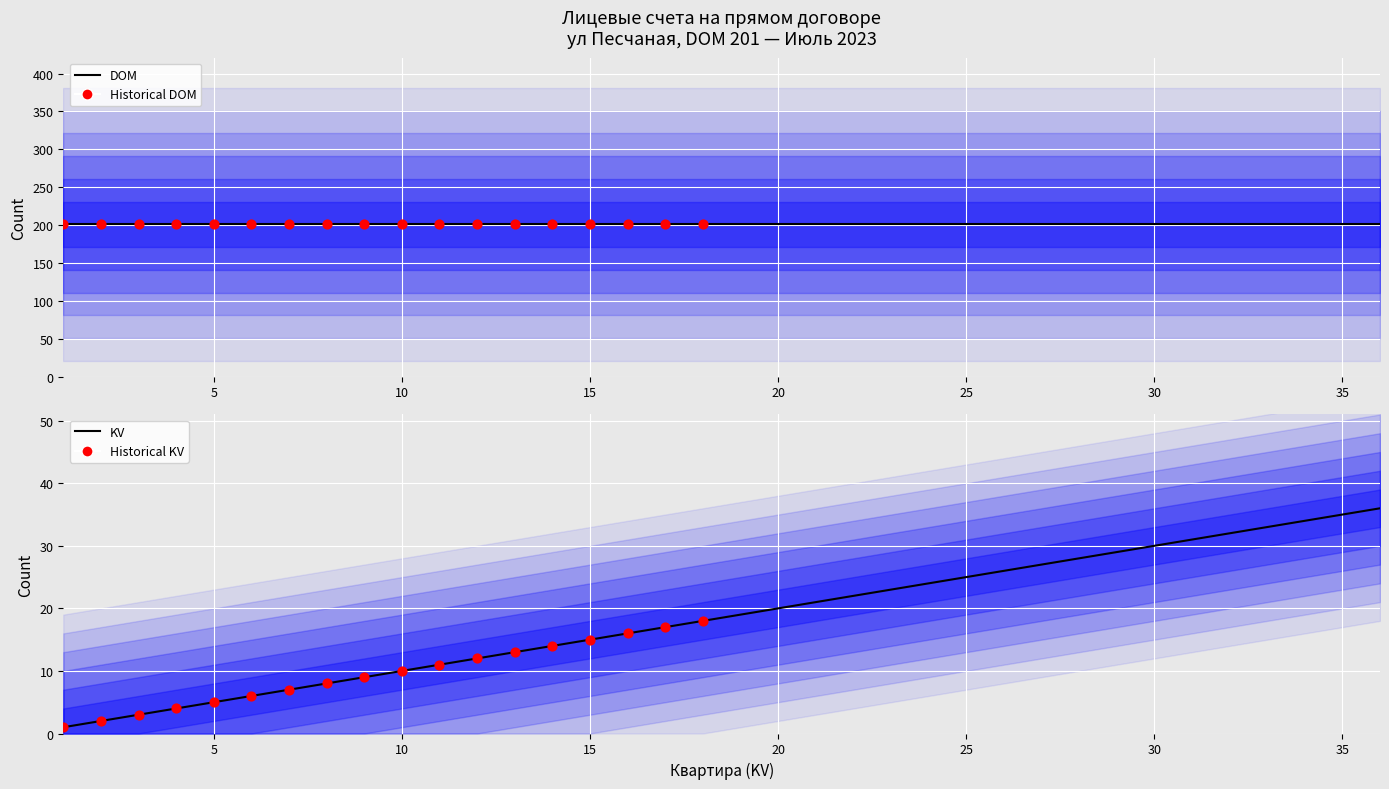

What is the change in value from 5 to 32?

+27